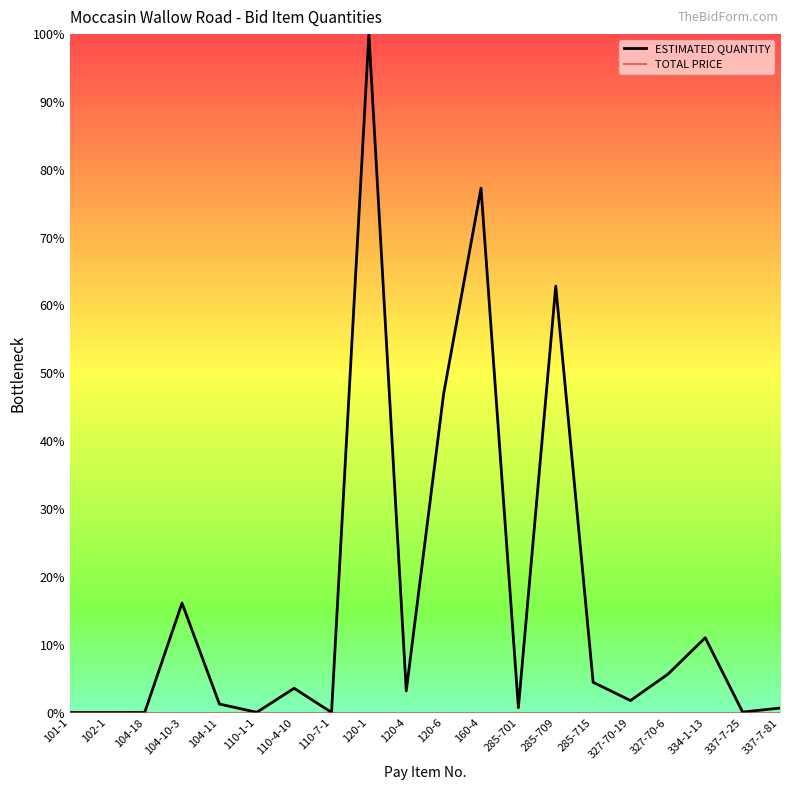

What position from the left is 110-4-10?

7